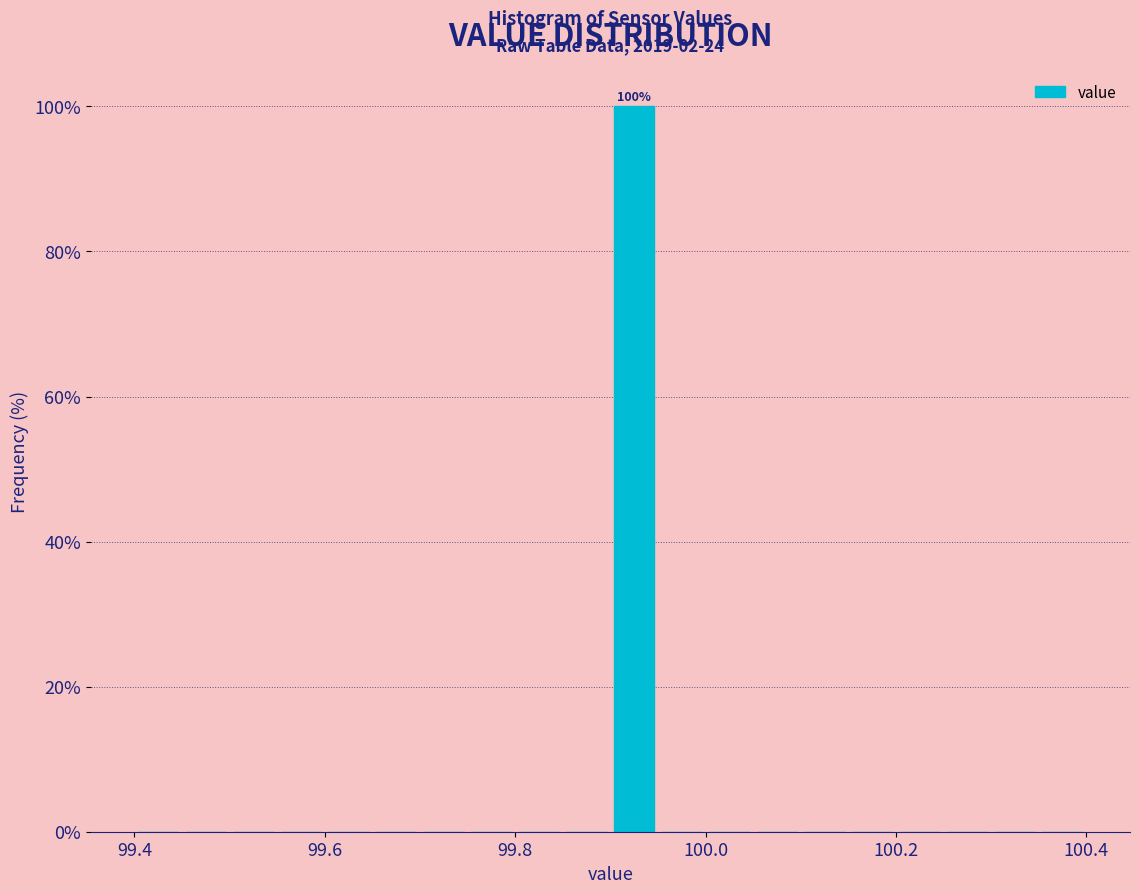

Read against the x-axis, roughly where is the centre of the tallest bar?

99.92